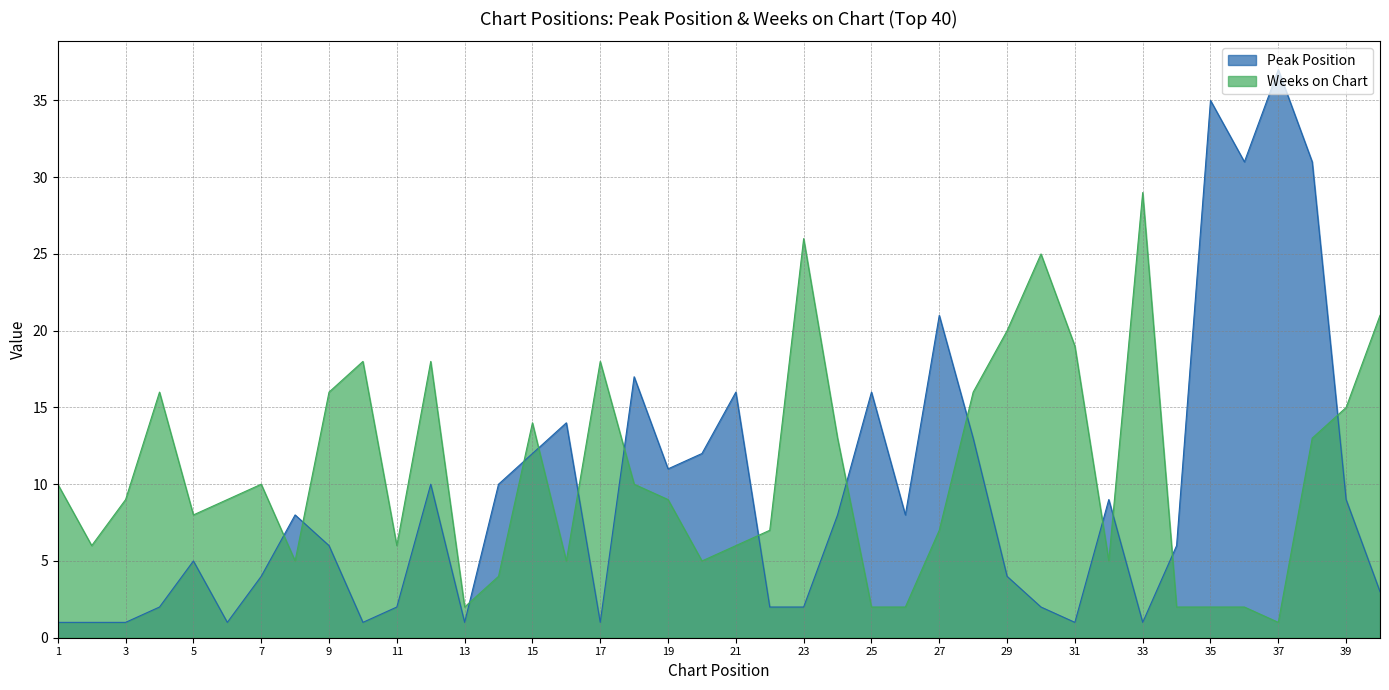

Does the chart have visible grid lines?

Yes